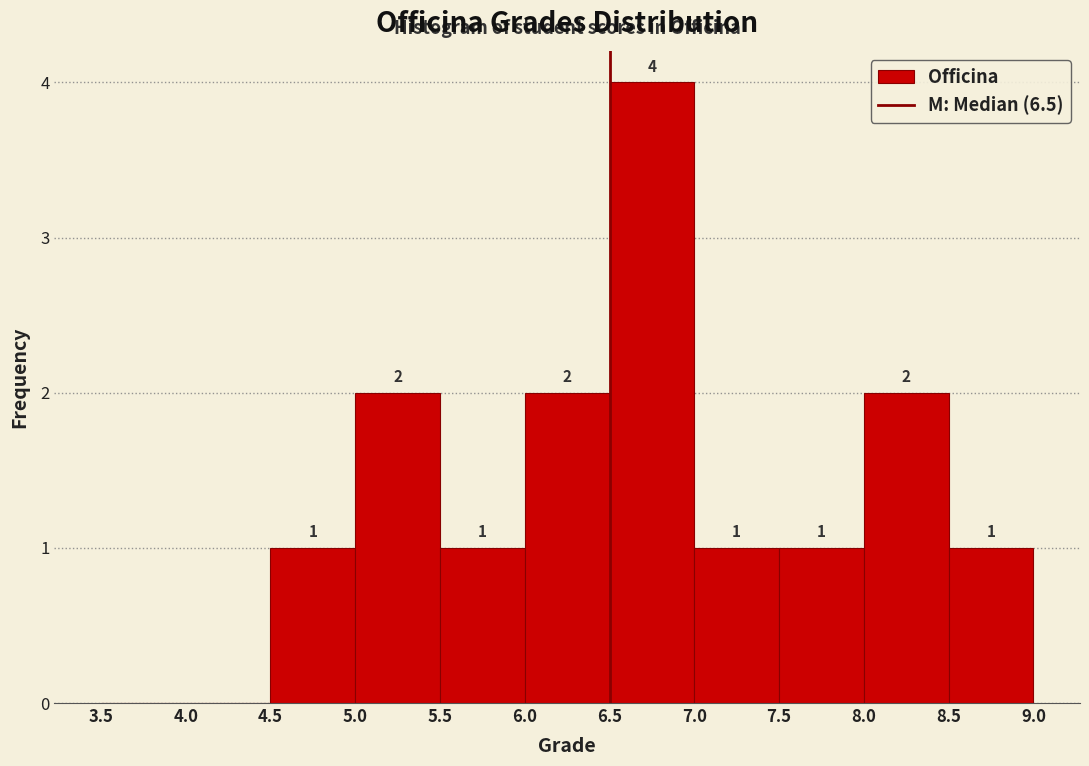

Which range on the x-axis has the tallest bar?

6.5 to 7.0